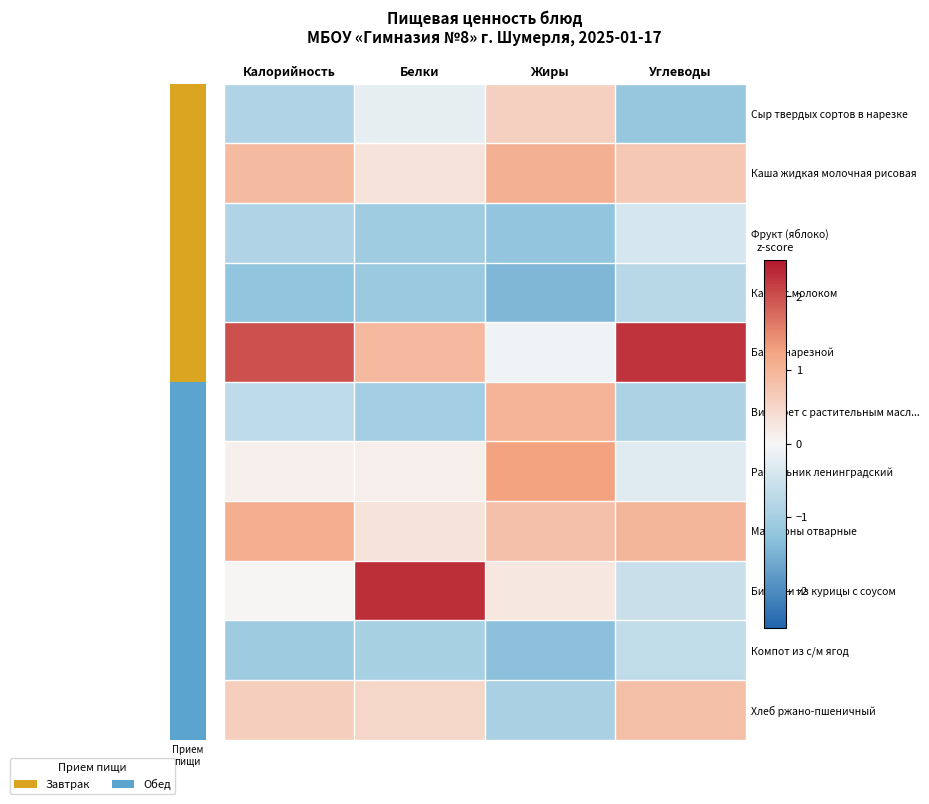

Between Жиры and Углеводы, which is larger?

Жиры